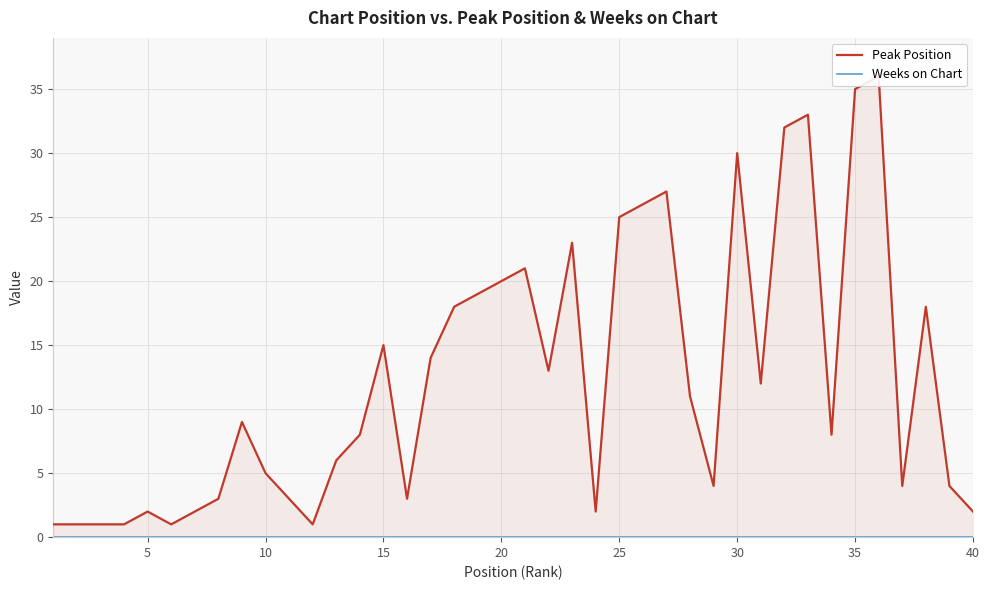

What are all the series names shown in the legend?

Peak Position, Weeks on Chart